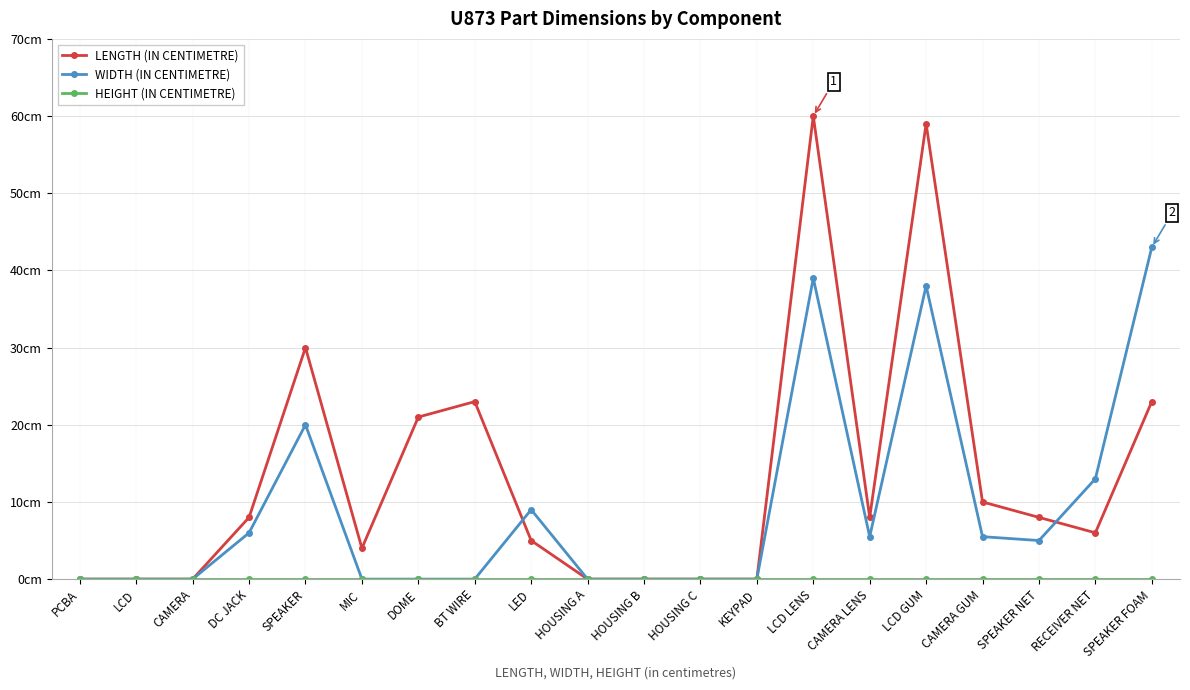

Rank the series at HOUSING A from lowest to highest value.

LENGTH (IN CENTIMETRE), WIDTH (IN CENTIMETRE), HEIGHT (IN CENTIMETRE)